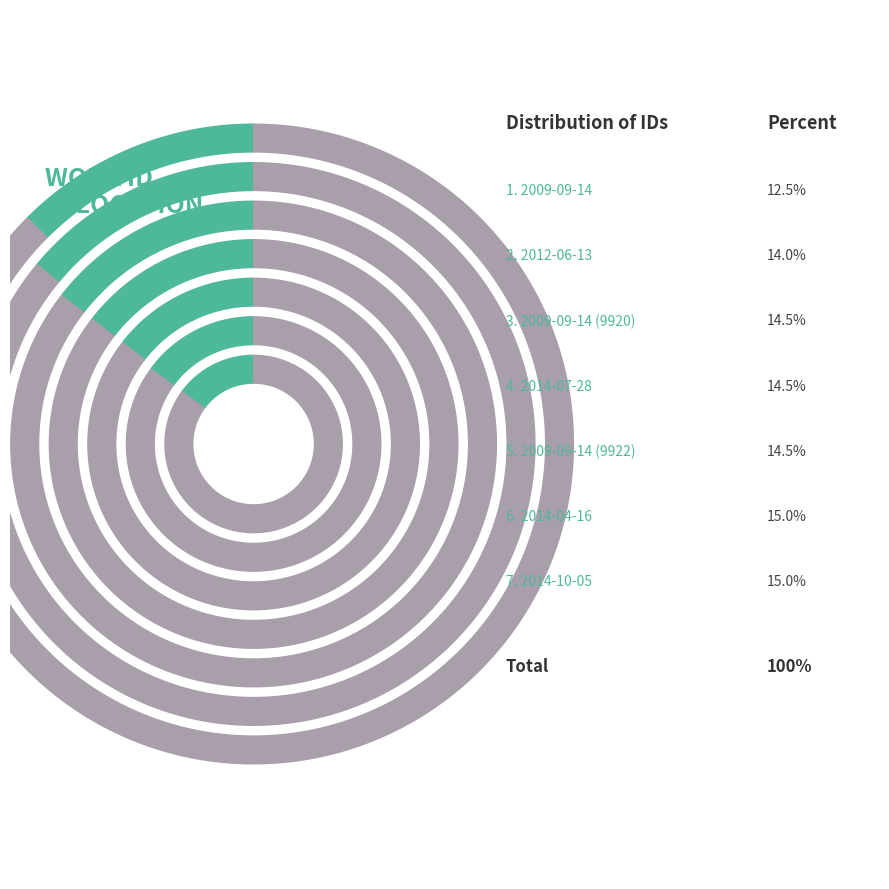

What portion of the pie excludes 2014-07-28?

85.5%